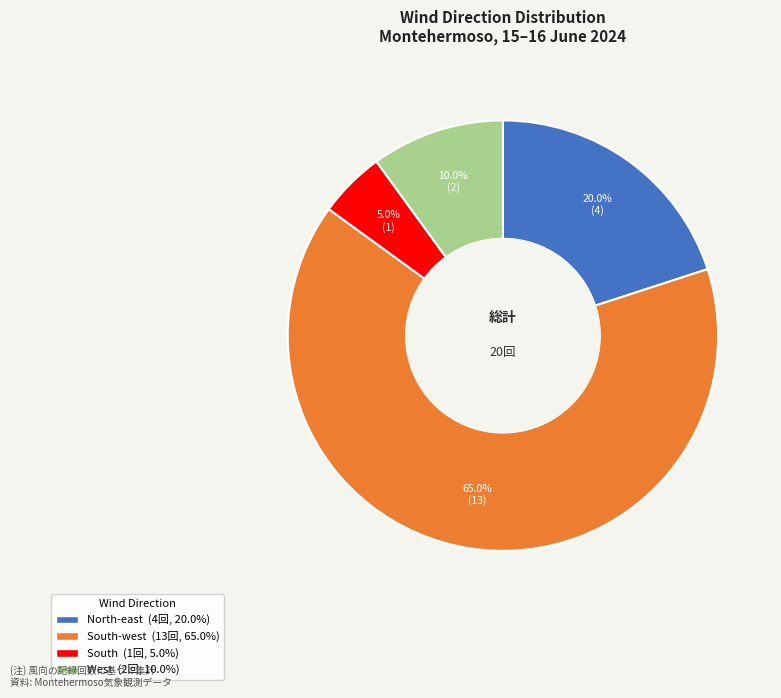

To the nearest percent, what is the average slice percentage?

25%